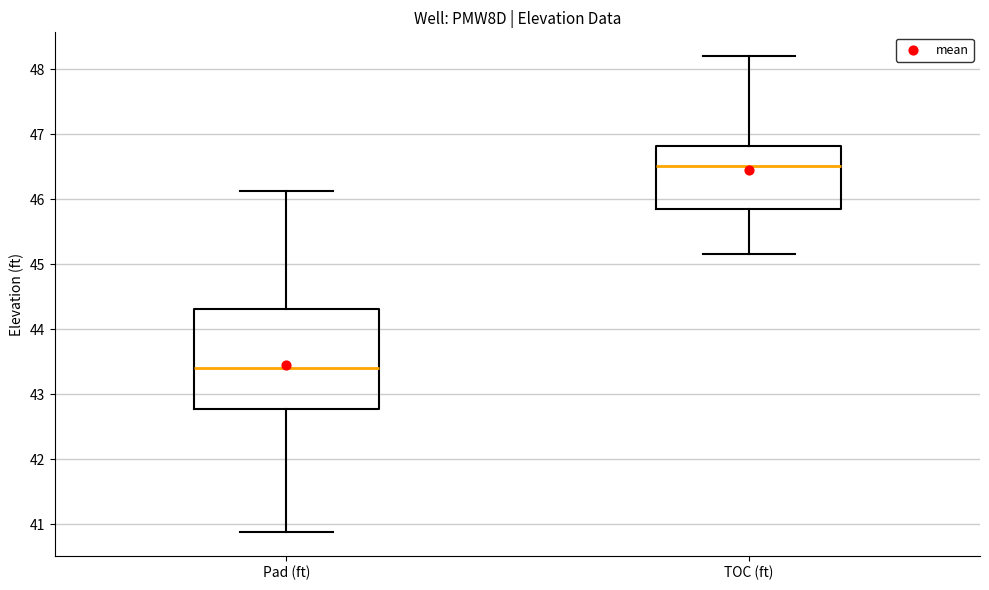

Reading left to right, transcribe this box plot: for each box, give where its median line is, the range the box spans, and where its two whiskers end, as read against the y-axis. The values are not printed on the chart, so give them approximately, as read against the axis.

Pad (ft): median 43.4, box 42.8 to 44.3, whiskers 40.9 to 46.1
TOC (ft): median 46.5, box 45.9 to 46.8, whiskers 45.2 to 48.2